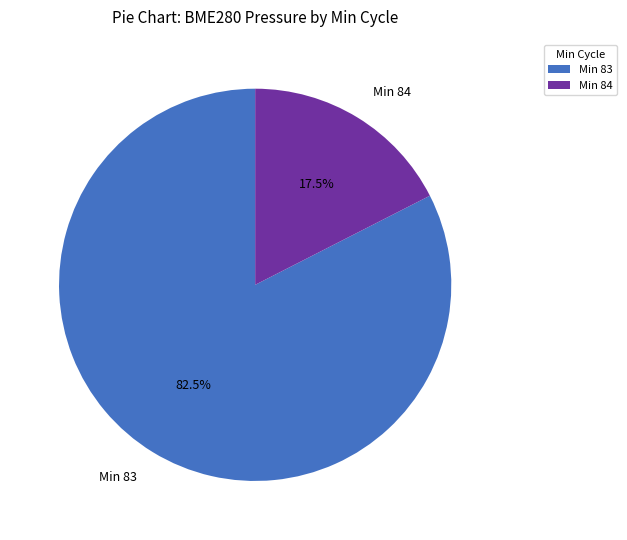

What is the smallest slice in the pie chart?

Min 84